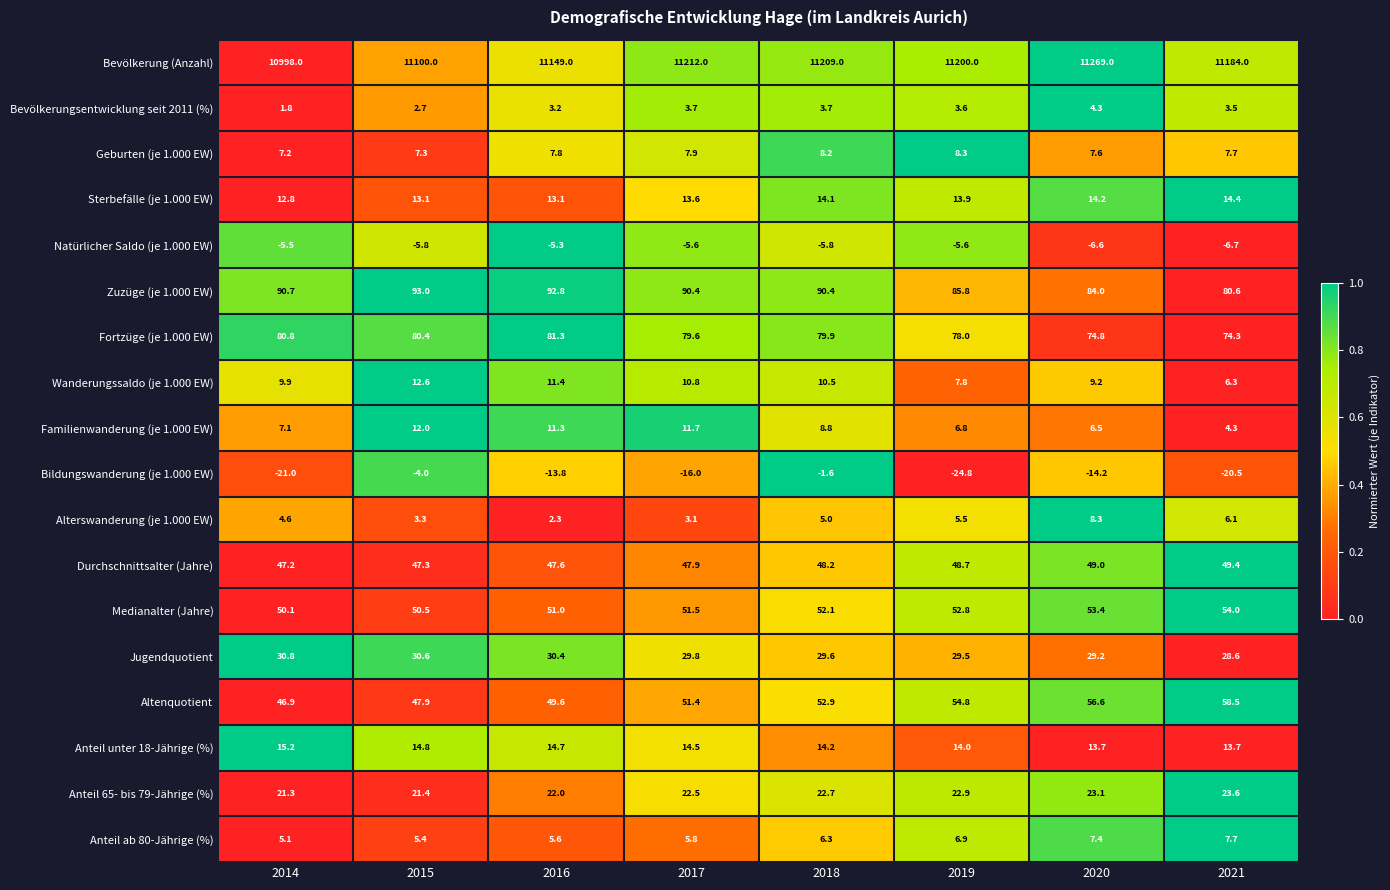

Which series has the largest total across all categories?

Bevölkerung (Anzahl)